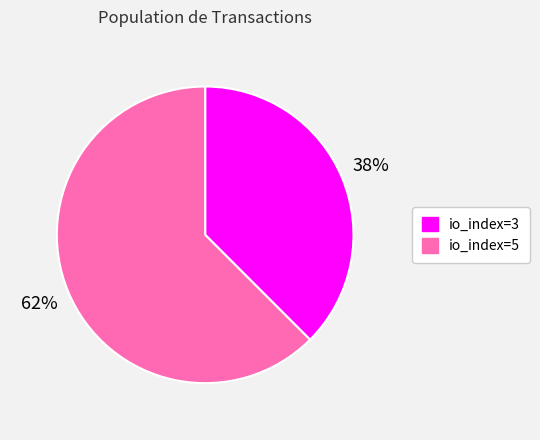

What is the smallest slice in the pie chart?

io_index=3